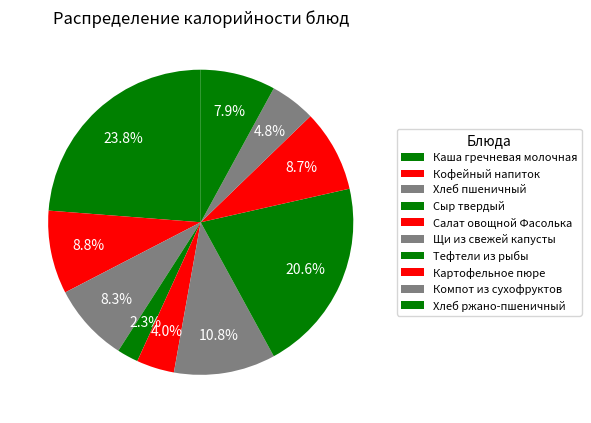

Do Щи из свежей капусты and Кофейный напиток together represent more than half of the pie?

No